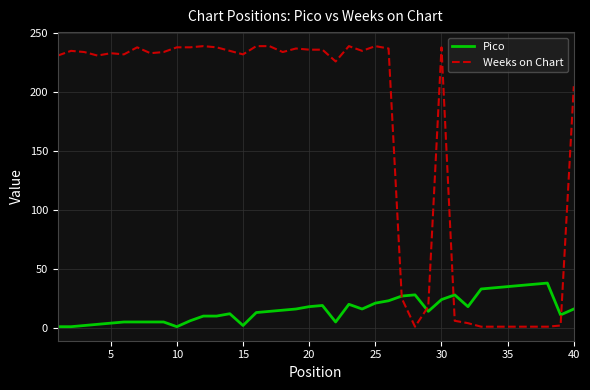

Which series has the largest range (max minus min)?

Weeks on Chart